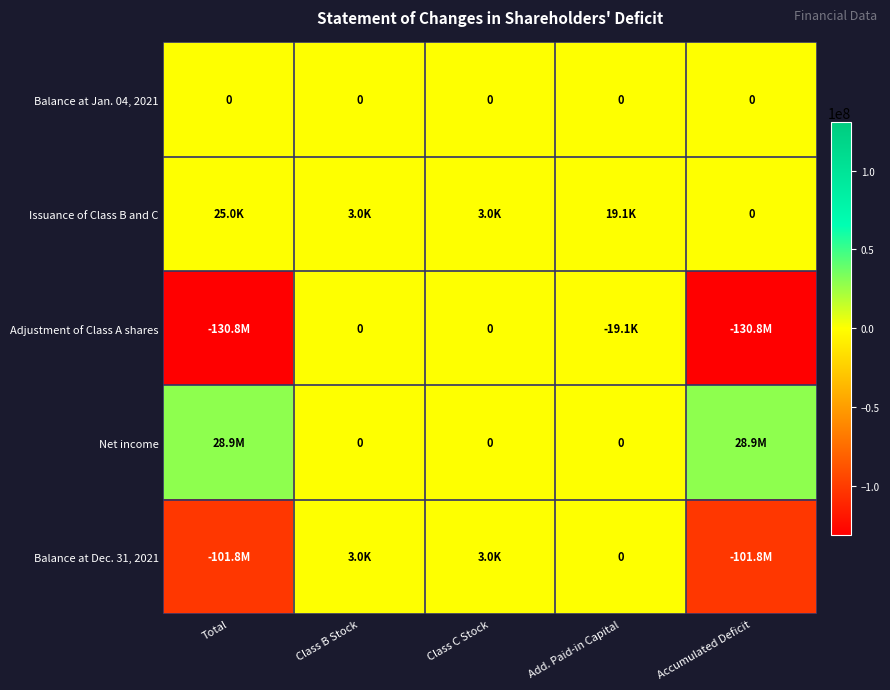

How many positive values does the Issuance of Class B and C series have?

4